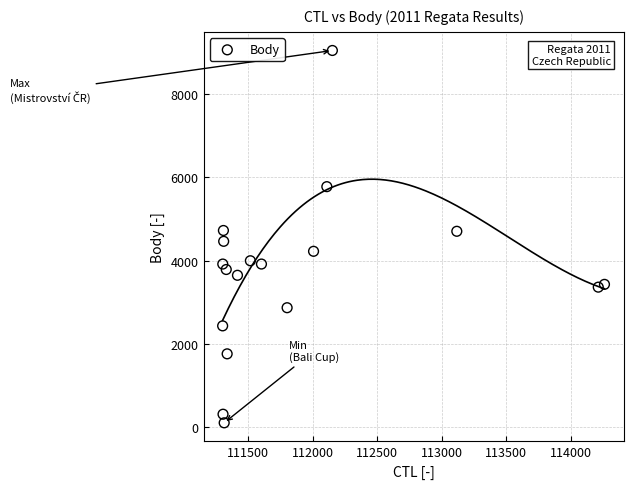

What is the range of Y values (max minus min)?

8944